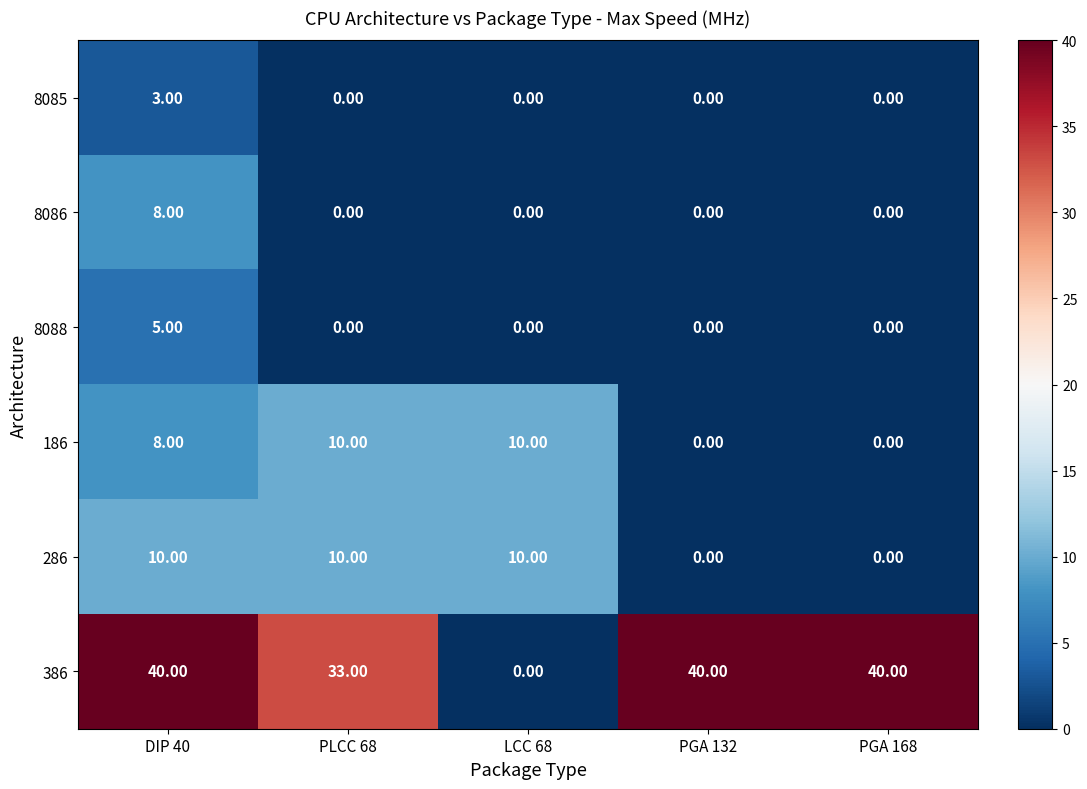

Which series has the largest range (max minus min)?

386